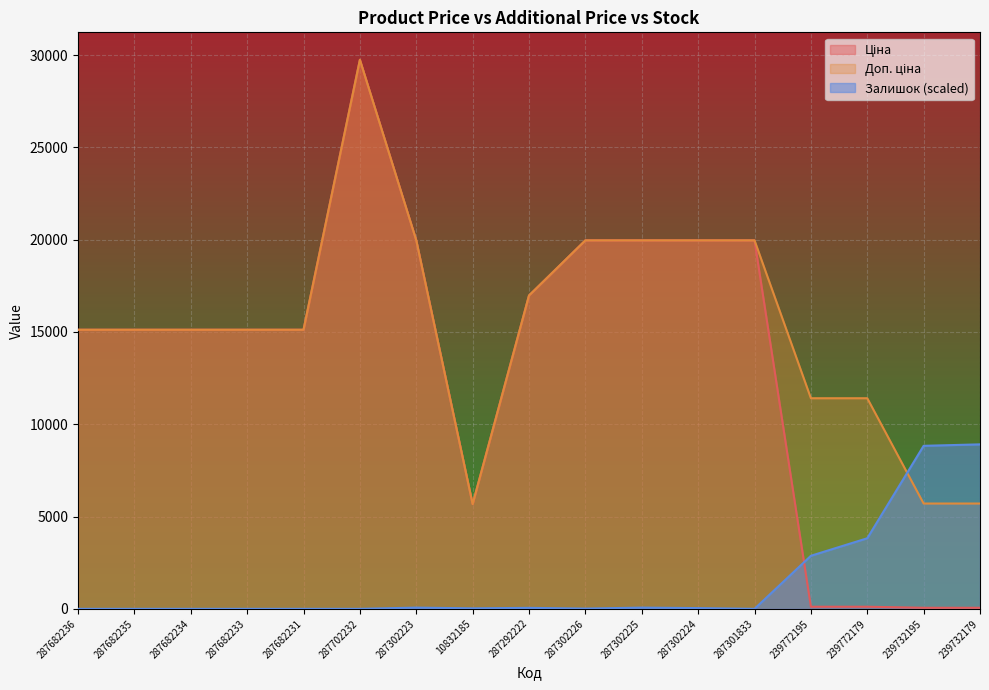

Reading left to right, extract all data points from this chart.

Ціна: 287682236=15120.0	287682235=15120.0	287682234=15120.0	287682233=15120.0	287682231=15120.0	287702232=29747.2	287302223=19964.2	10832185=5673.8	287292222=16976.3	287302226=19964.2	287302225=19964.2	287302224=19964.2	287301833=19964.2	239772195=114.1	239772179=114.1	239732195=57.0	239732179=57.0
Доп. ціна: 287682236=15120.0	287682235=15120.0	287682234=15120.0	287682233=15120.0	287682231=15120.0	287702232=29747.2	287302223=19964.2	10832185=5673.8	287292222=16976.3	287302226=19964.2	287302225=19964.2	287302224=19964.2	287301833=19964.2	239772195=11410.0	239772179=11410.0	239732195=5705.0	239732179=5705.0
Залишок: 287682236=0.0	287682235=0.0	287682234=0.0	287682233=0.0	287682231=0.0	287702232=0.0	287302223=65.9	10832185=26.4	287292222=52.7	287302226=13.2	287302225=65.9	287302224=39.5	287301833=0.0	239772195=2873.7	239772179=3822.8	239732195=8831.9	239732179=8911.0